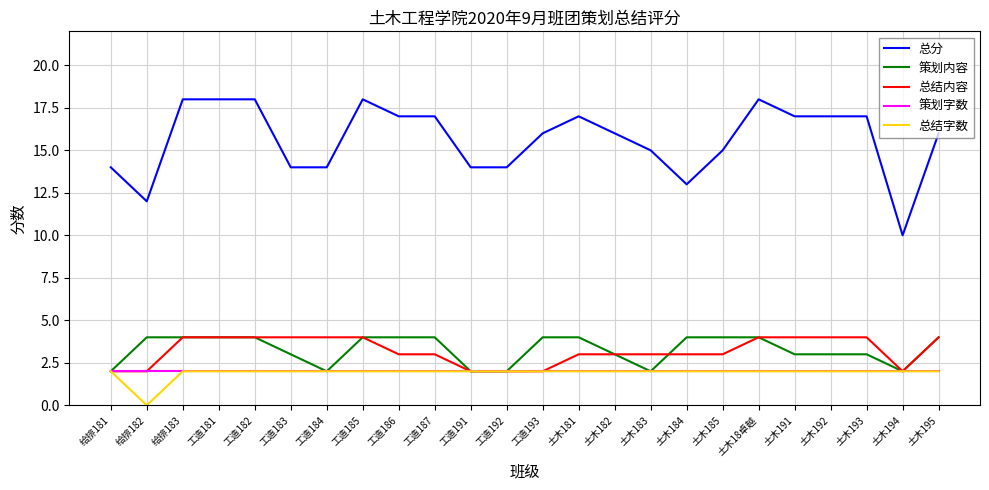

Which series has the largest range (max minus min)?

总分